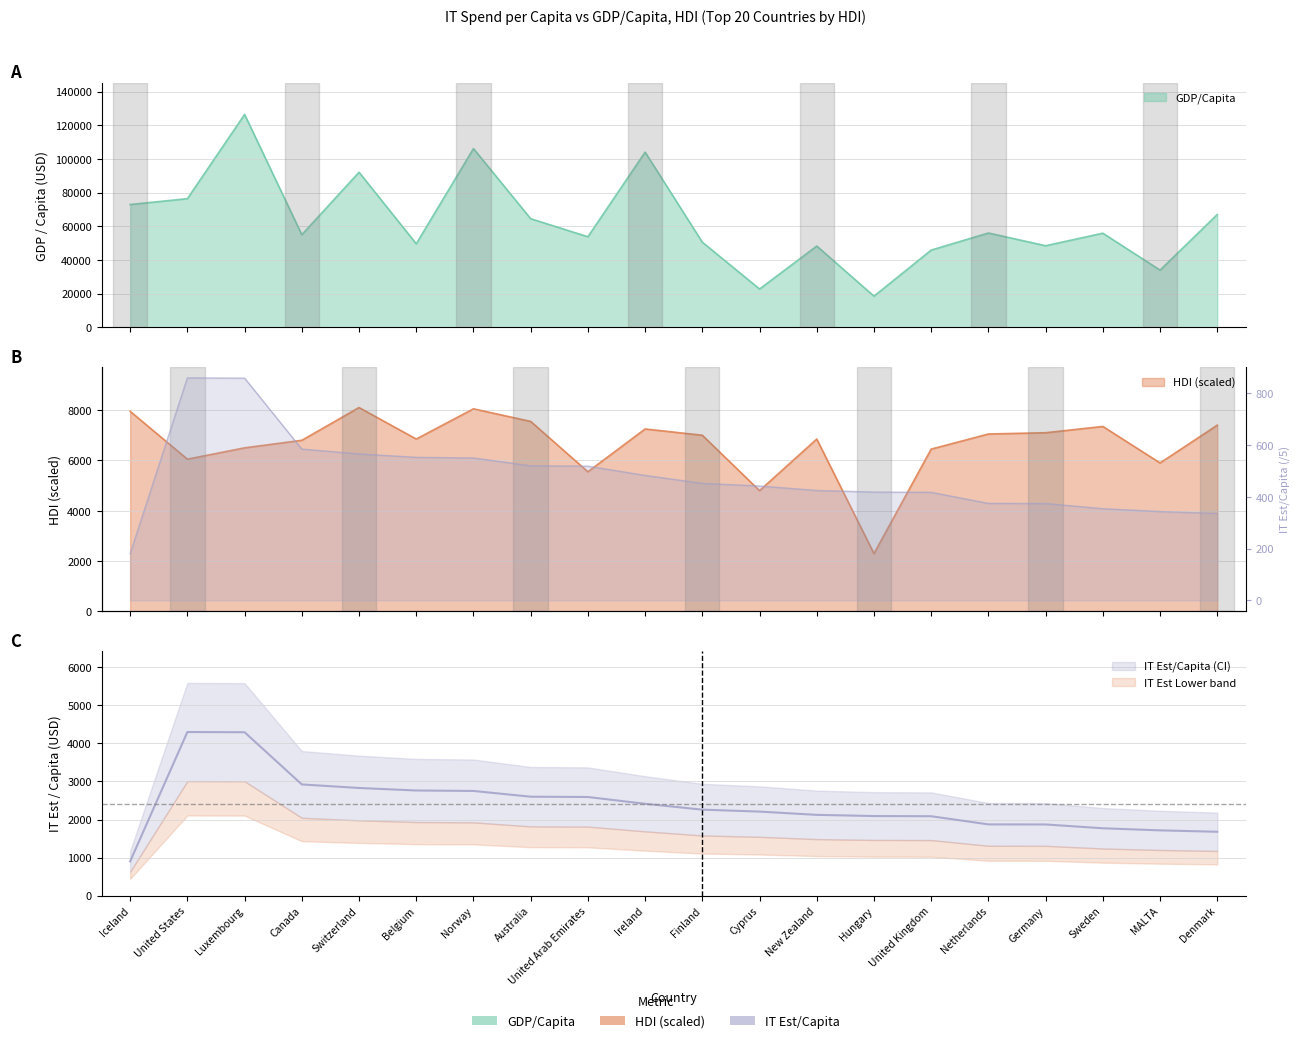

What is the approximate value of GDP/Capita at Sweden?

55873.0